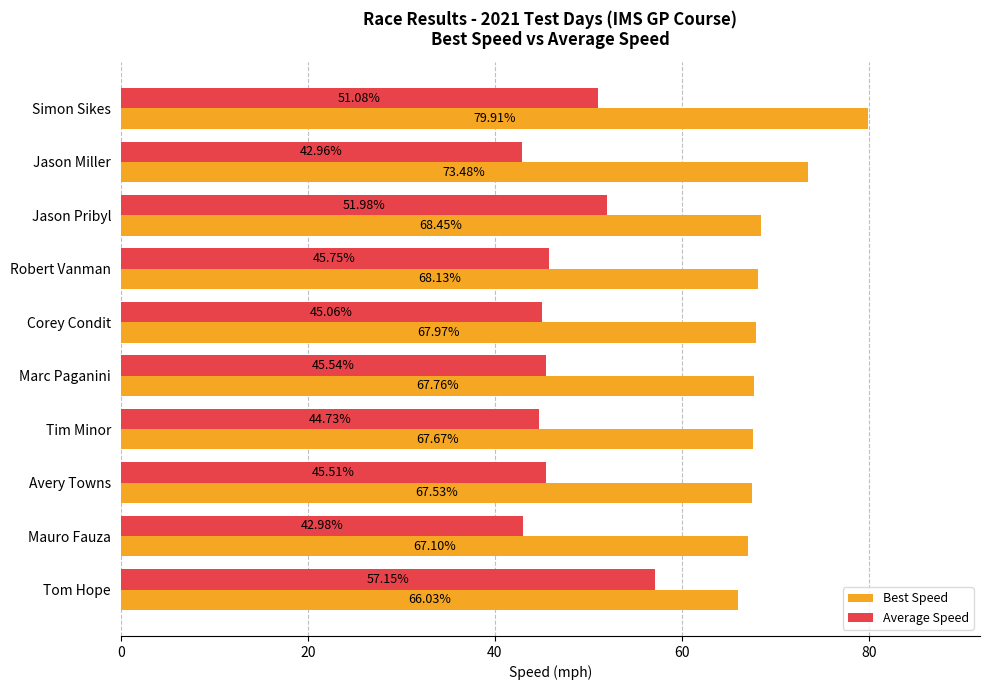

List the series in order of their overall mean, lowest first.

Average Speed, Best Speed